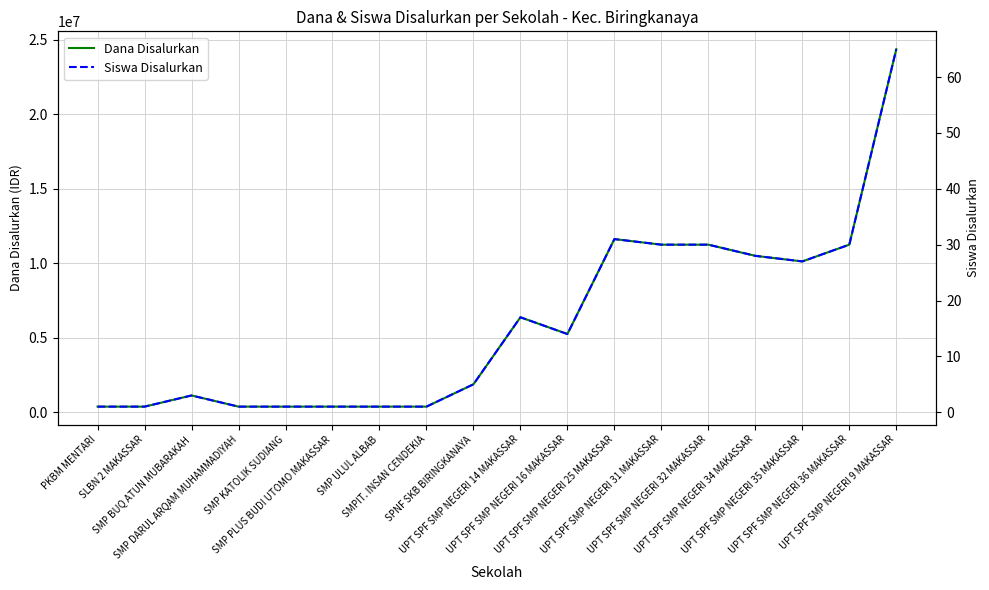

True or false: Dana Disalurkan has a value of 10125000 at UPT SPF SMP NEGERI 35 MAKASSAR.

True